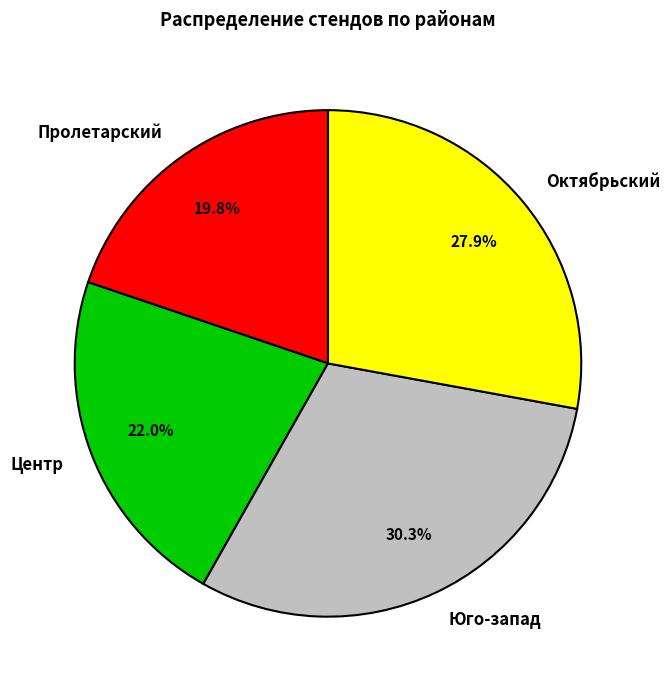

Does Пролетарский represent more than half of the total?

No